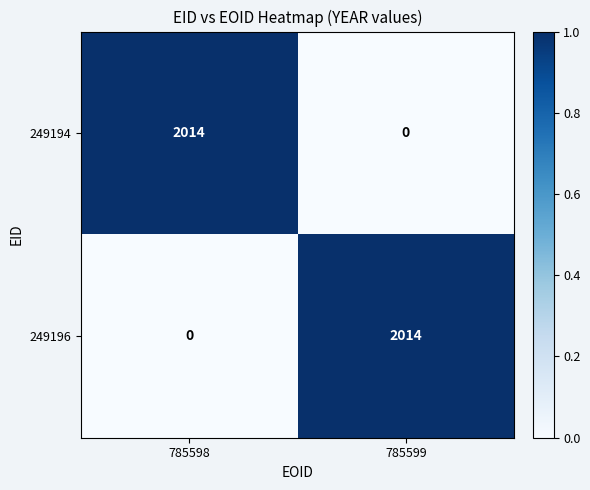

How many series are shown in this chart?

2